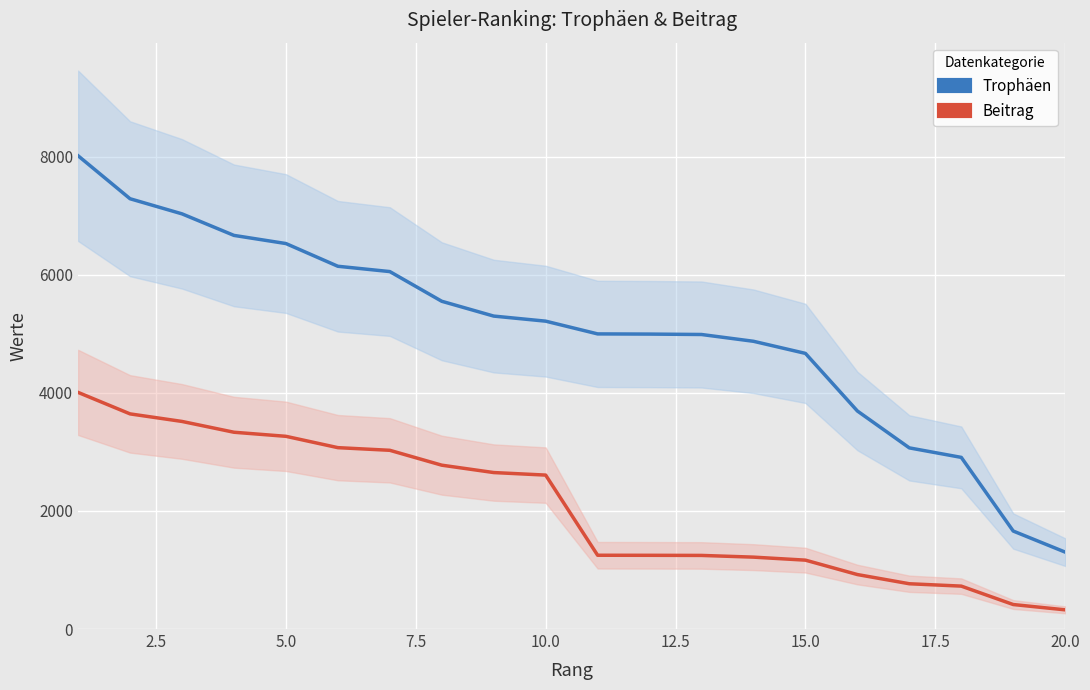

How many lines are shown in the chart?

2